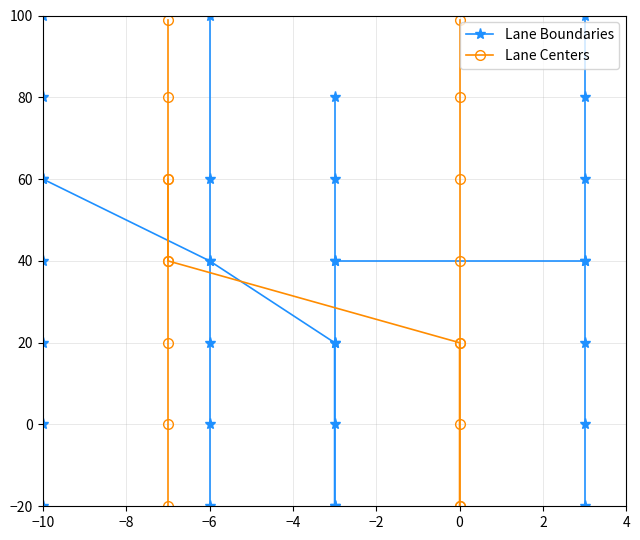

True or false: Lane Centers has more than 1 points higher than both neighbors.

False